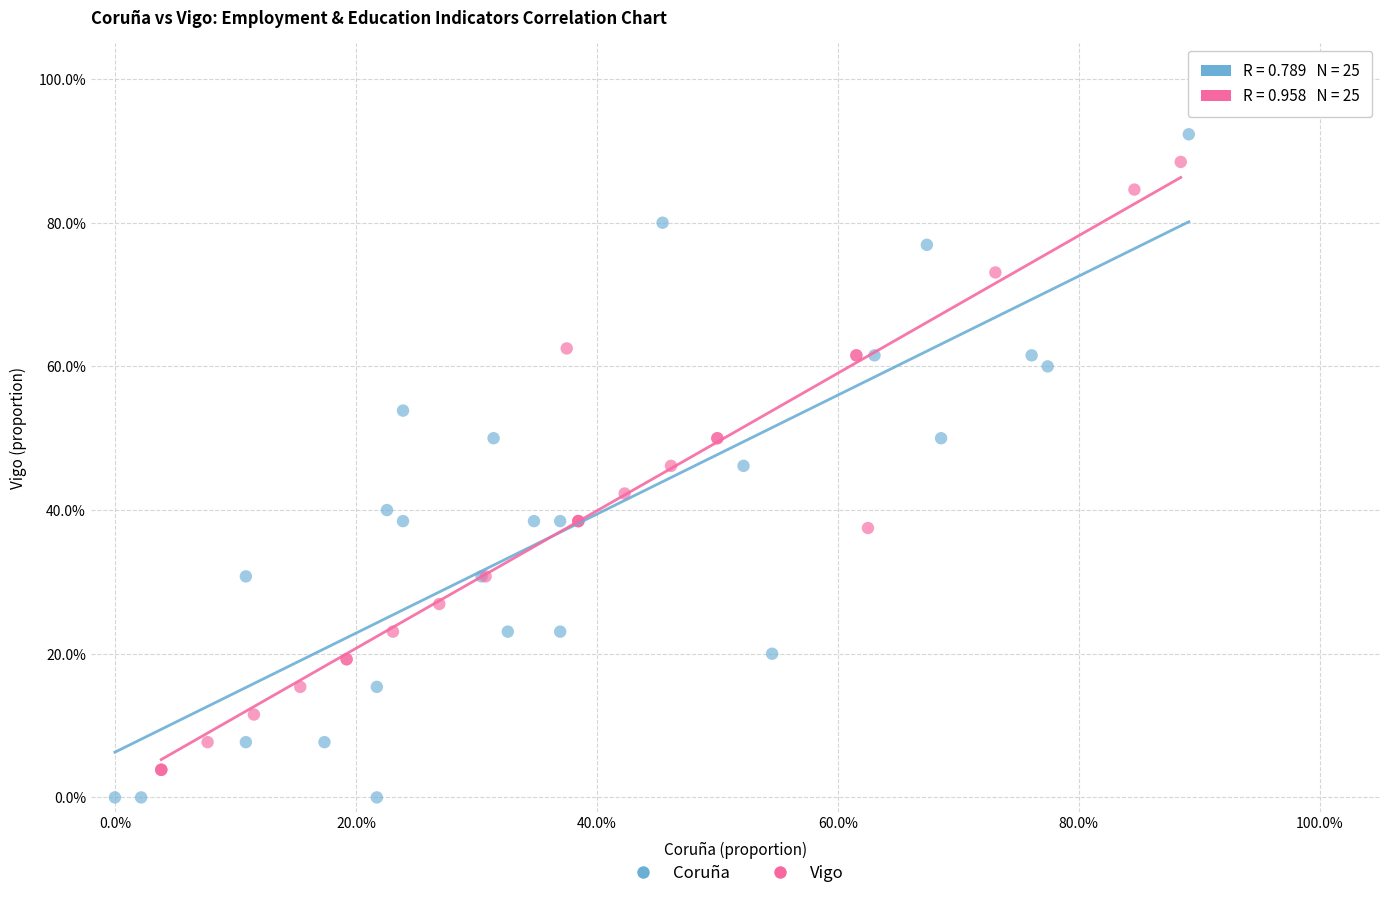

What are all the series names shown in the legend?

Coruña, Vigo